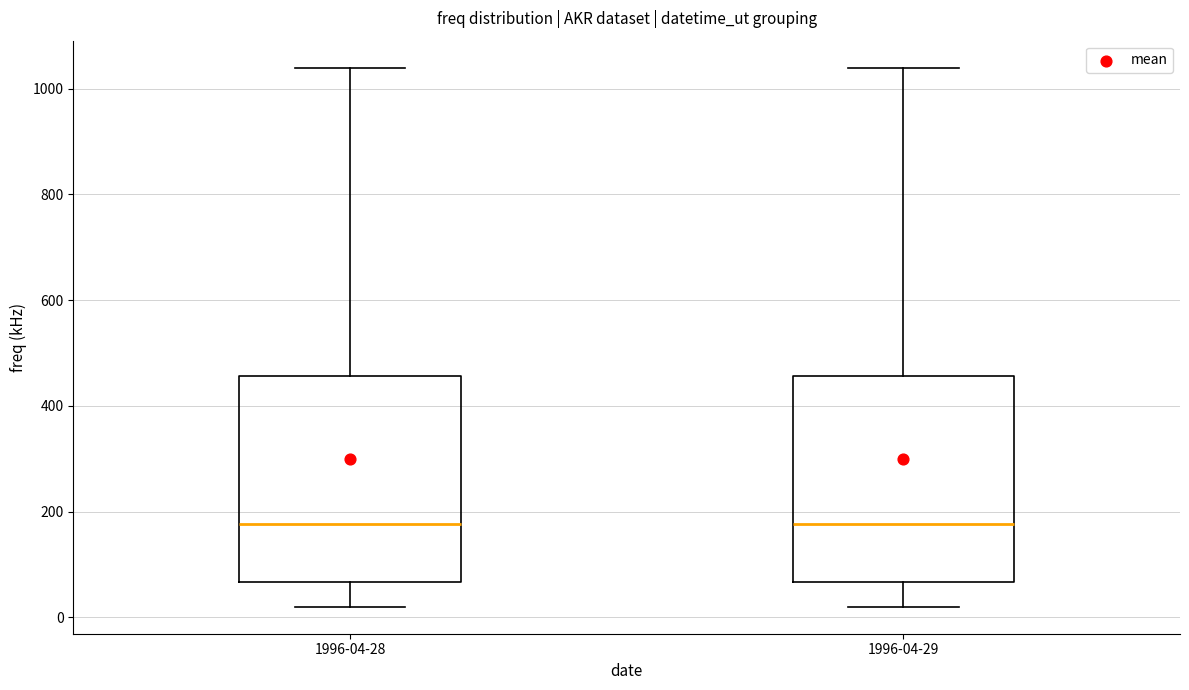

Reading left to right, transcribe this box plot: for each box, give where its median line is, the range the box spans, and where its two whiskers end, as read against the y-axis. The values are not printed on the chart, so give them approximately, as read against the axis.

1996-04-28: median 180, box 60 to 460, whiskers 20 to 1040
1996-04-29: median 180, box 60 to 460, whiskers 20 to 1040